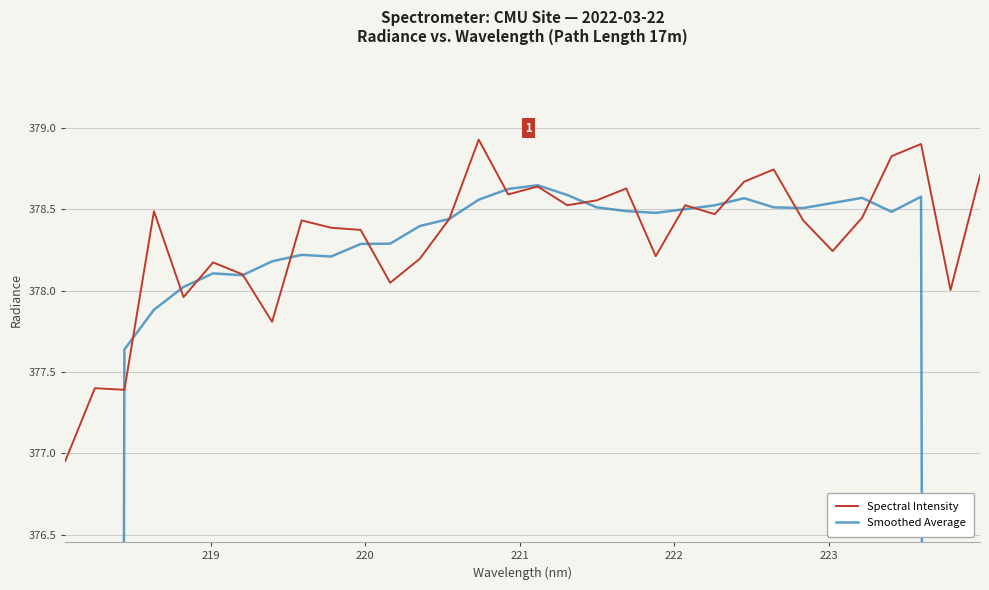

How many data points in Spectral Intensity are above 378?

27